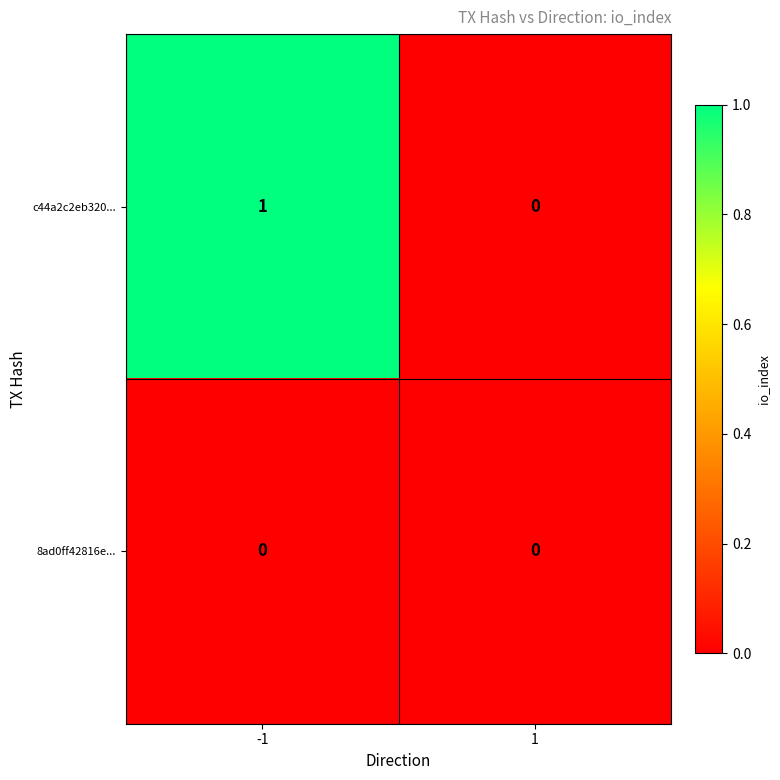

The 8ad0ff42816e... series shows 0 at -1. True or false?

True